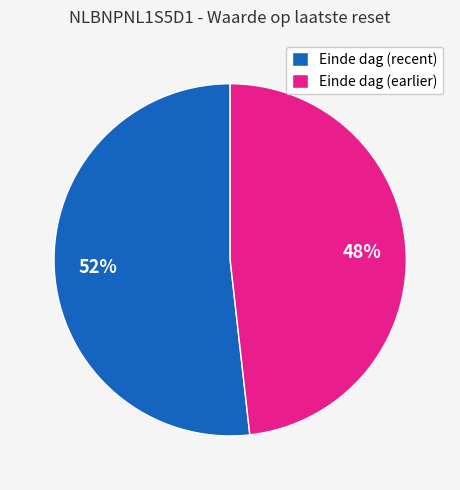

Is it true that Einde dag (recent) is 44% of the pie?

False